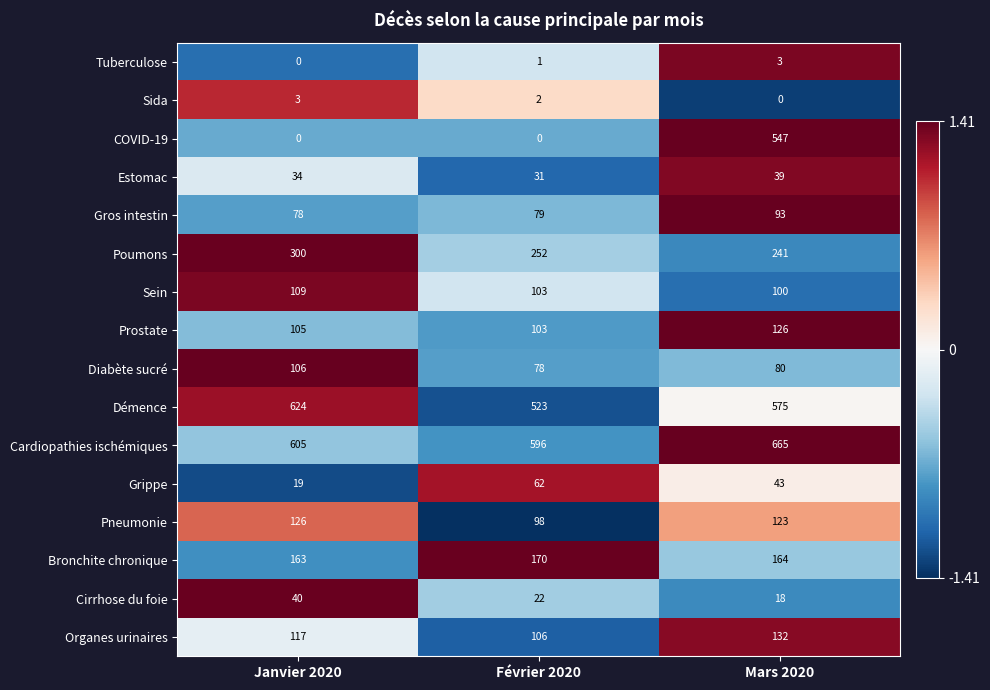

At which label does Tuberculose reach its peak?

Mars 2020